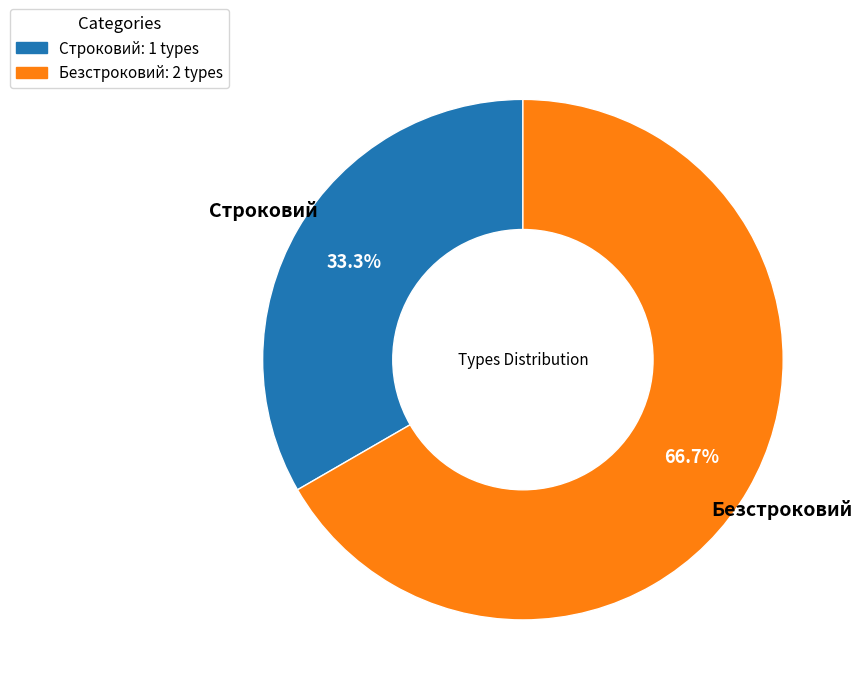

Count the number of slices in the pie.

2